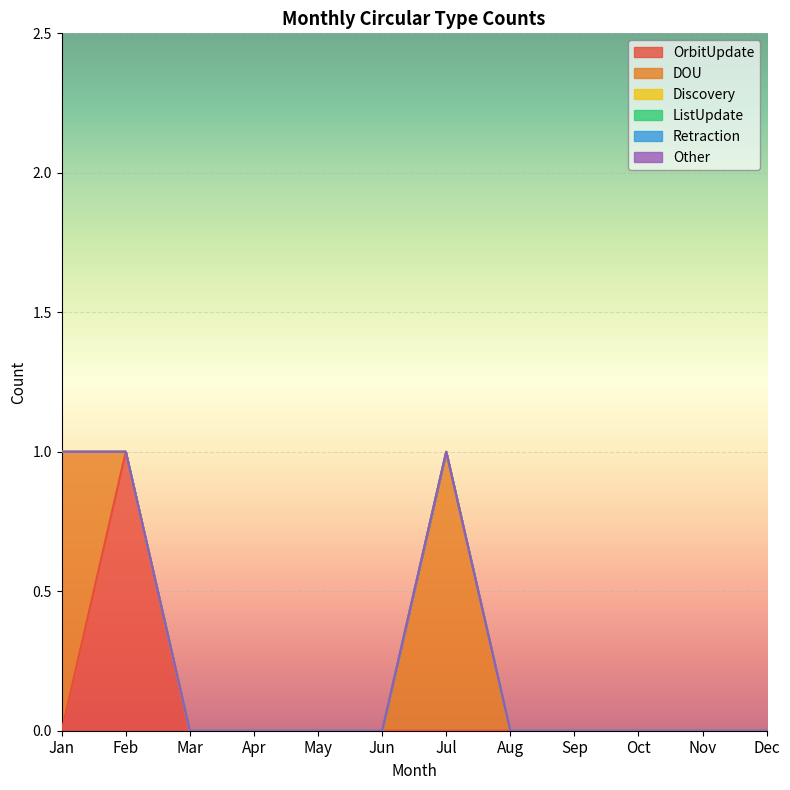

After their last crossing, which series has the higher values: OrbitUpdate or DOU?

OrbitUpdate